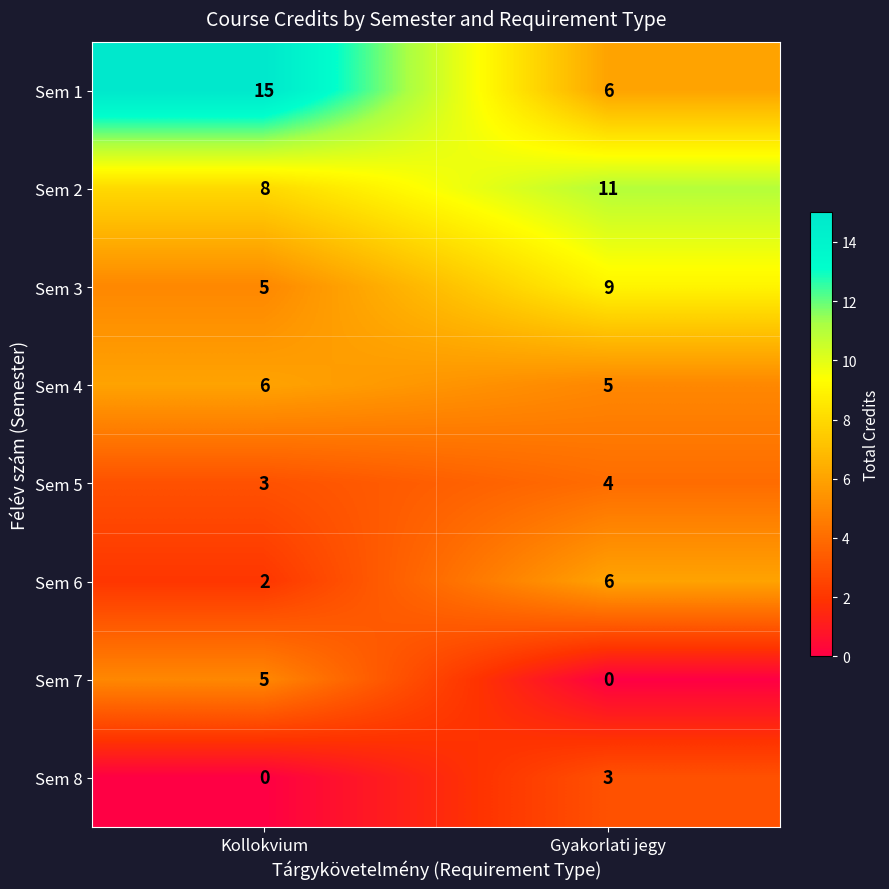

The value of Sem 1 at Gyakorlati jegy is 3. True or false?

False